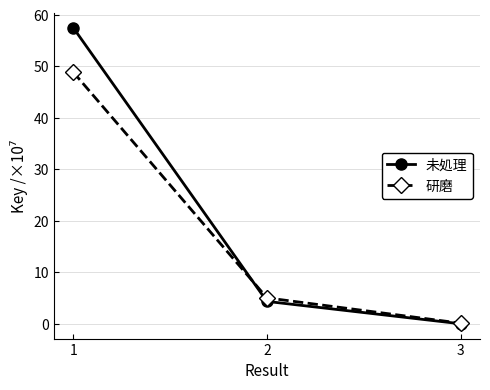

Which label corresponds to the smallest value in the chart?

3